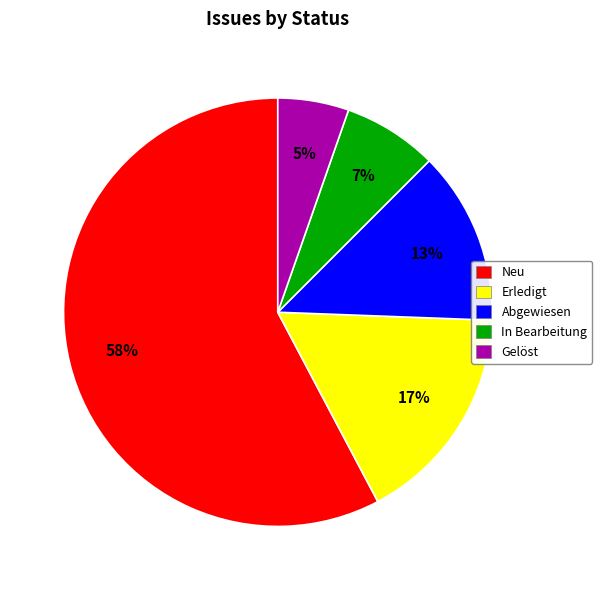

Is it true that In Bearbeitung is 7% of the pie?

True